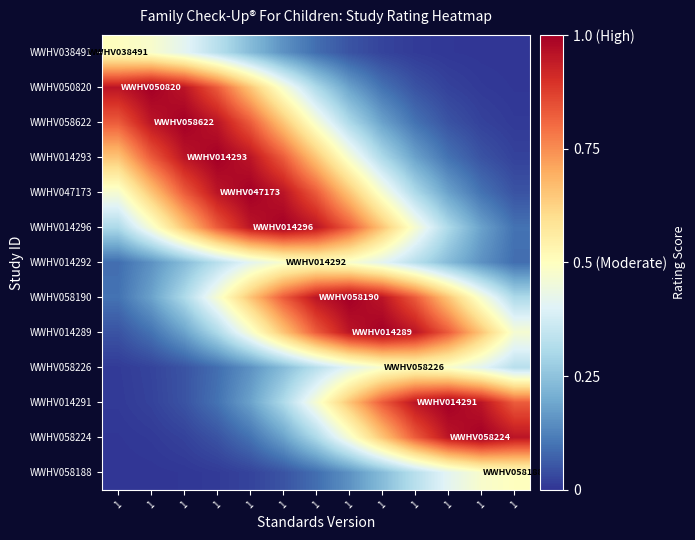

List the series in order of their peak value, highest first.

WWHV050820, WWHV058622, WWHV014293, WWHV047173, WWHV014296, WWHV058190, WWHV014289, WWHV014291, WWHV058224, WWHV038491, WWHV014292, WWHV058226, WWHV058188